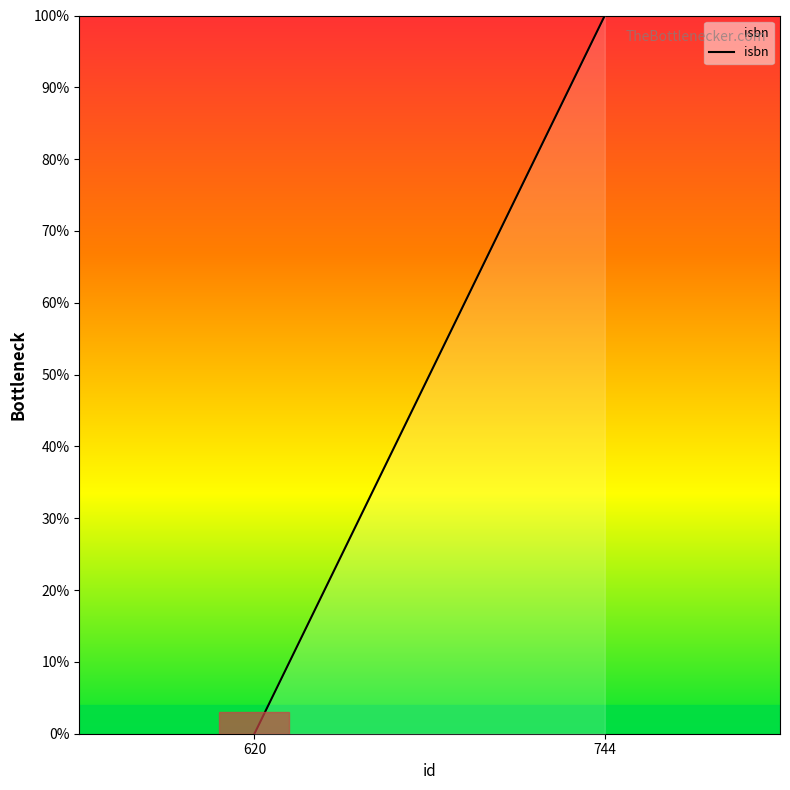

Count the number of data series in this chart.

1